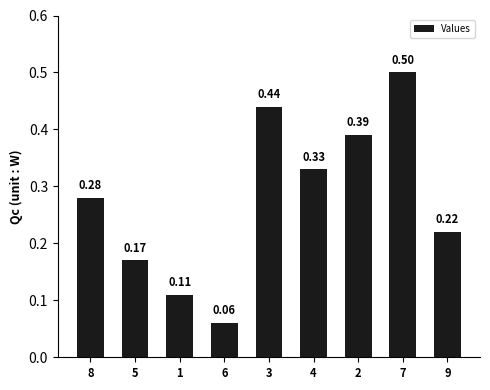

How many values are between 0 and 1?

9